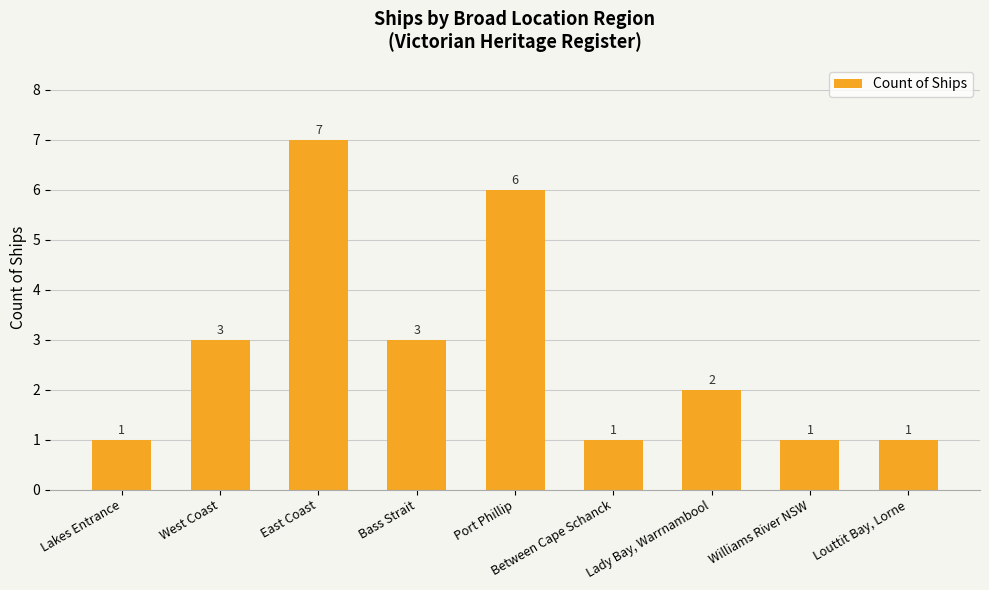

Reading left to right, transcribe all the data shown in this chart.

1	3	7	3	6	1	2	1	1